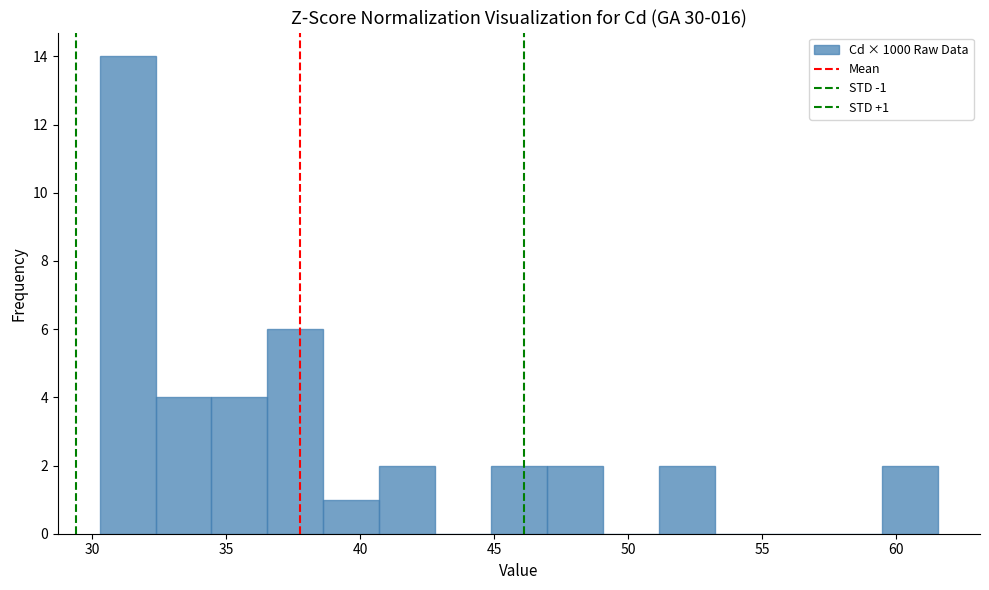

Over which range of the x-axis is the bar tallest?

30.5 to 32.5